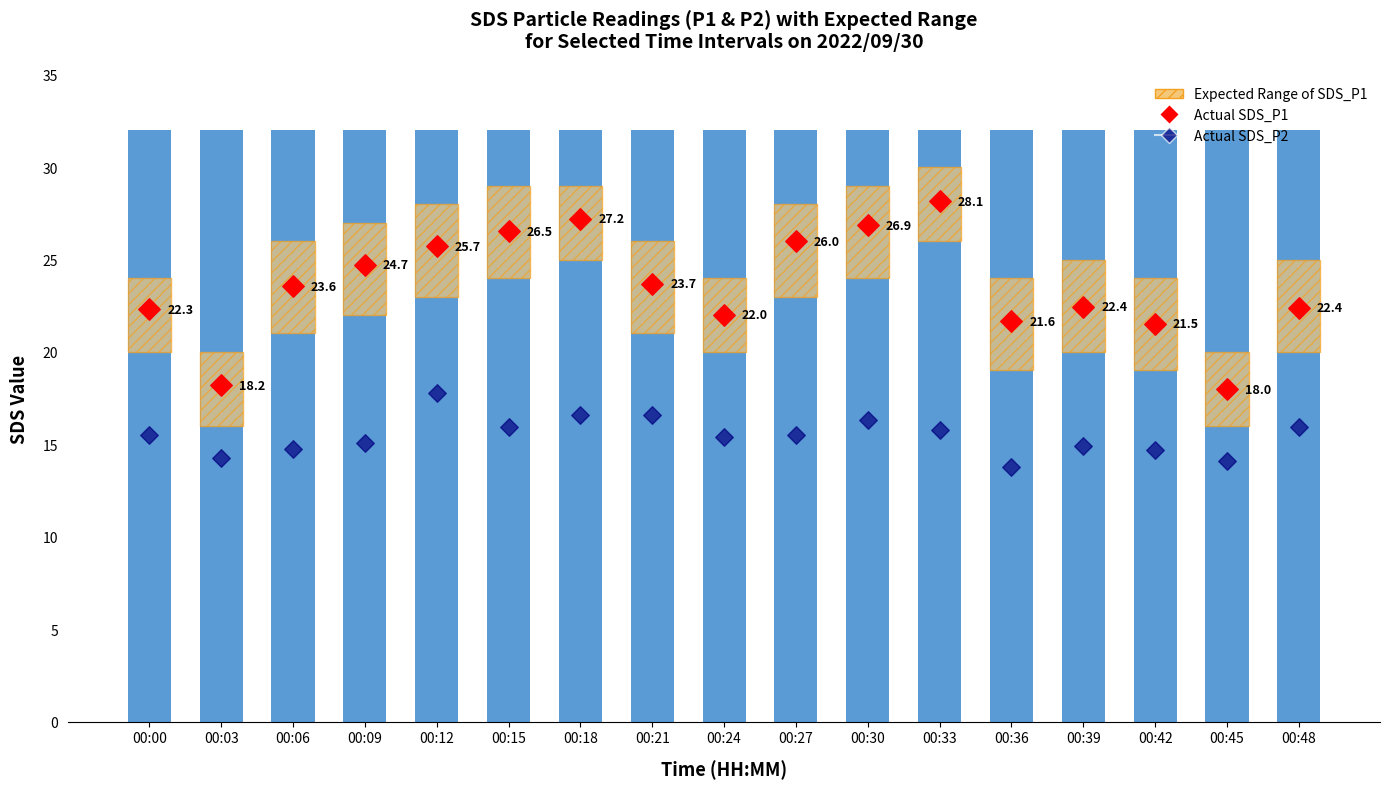

Which series has the largest total across all categories?

SDS_P1 Background